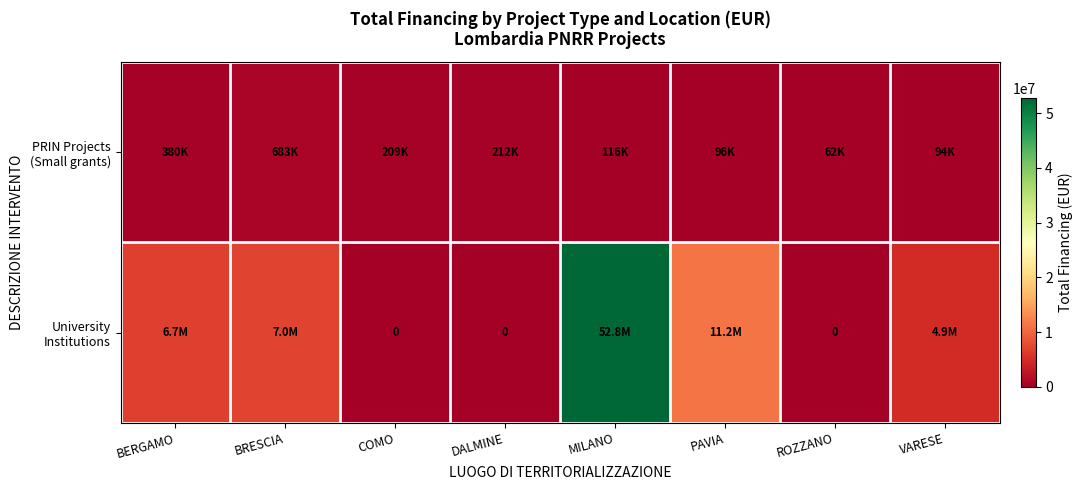

At which category is the sum across all series the highest?

MILANO